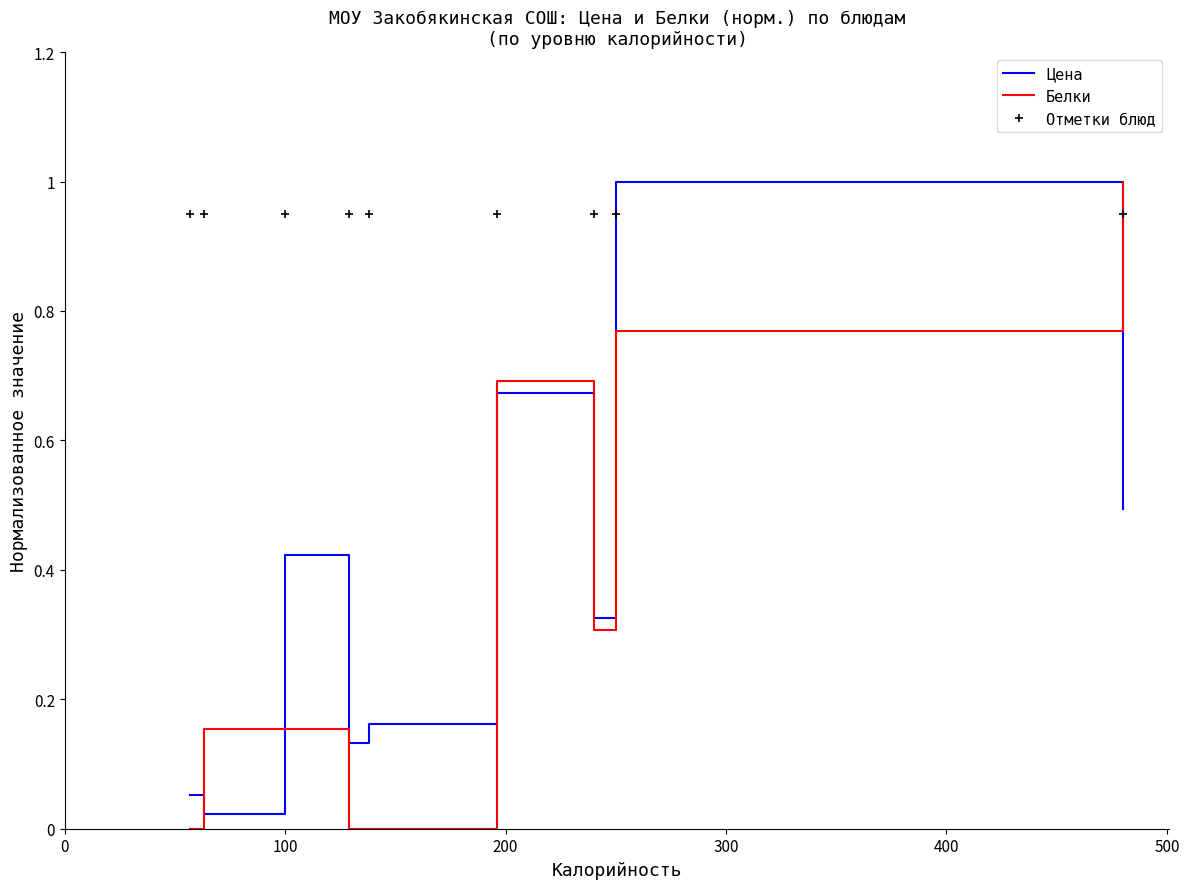

True or false: Цена and Отметки блюд cross at least once.

True